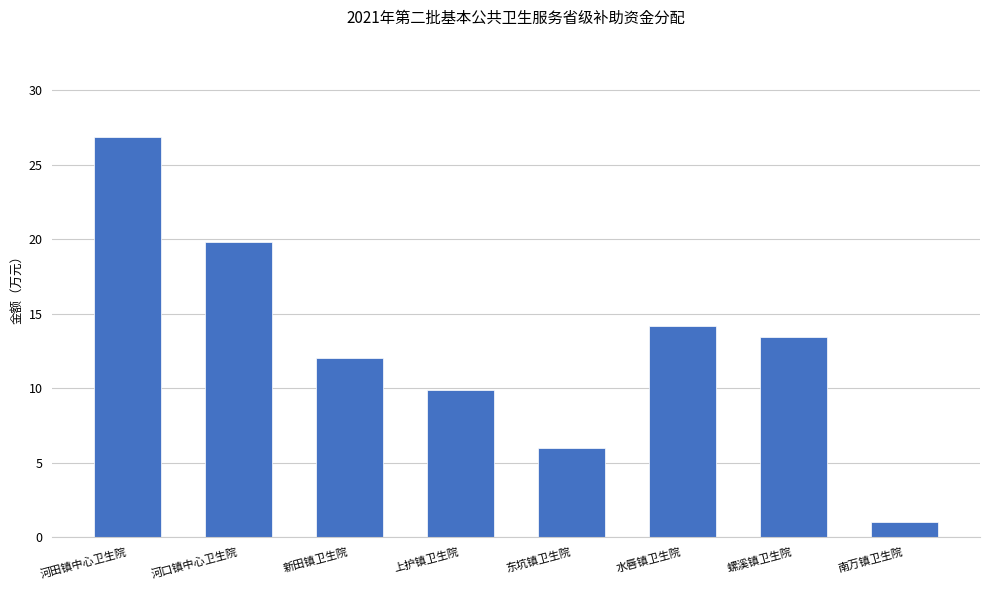

Count the number of categories in the chart.

8